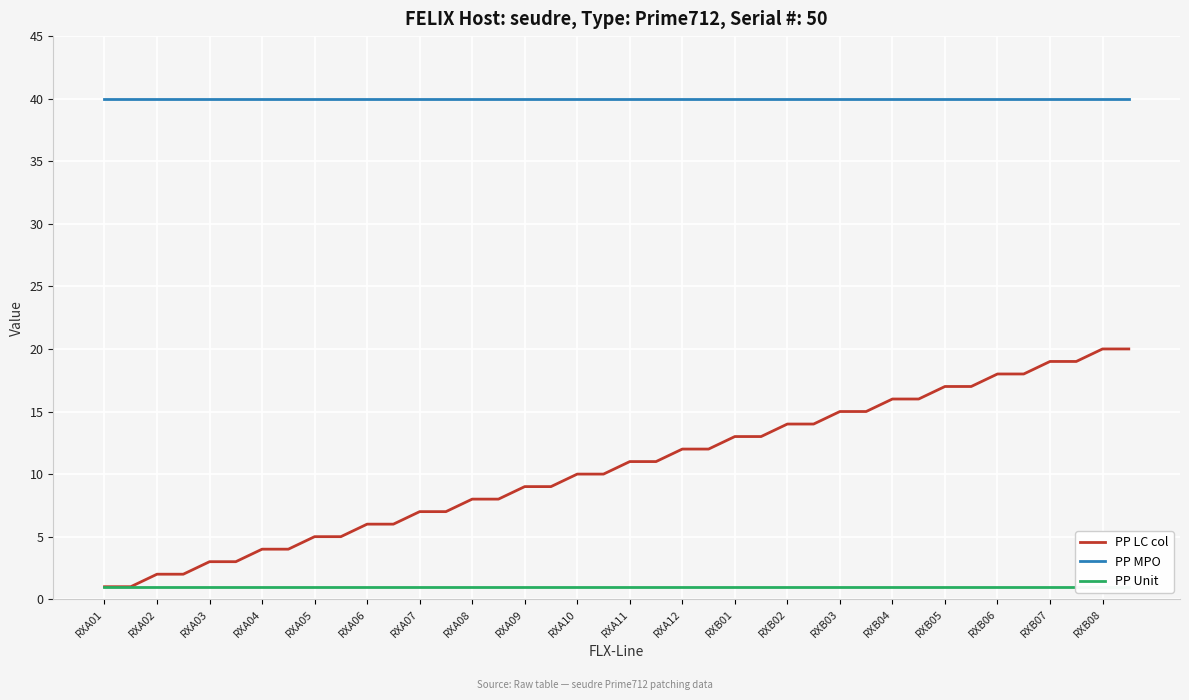

What is the lowest value of the PP MPO series?

40